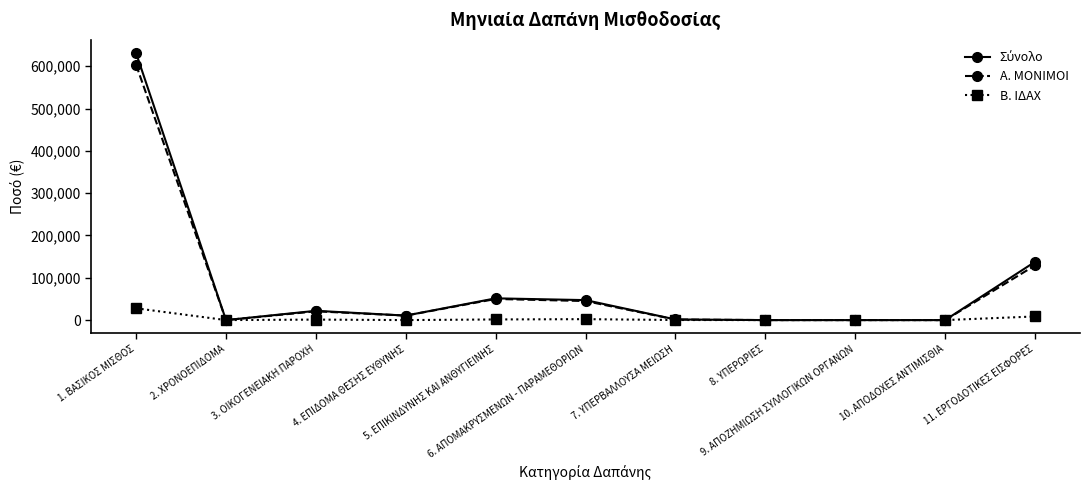

What is the maximum value shown in the chart?

630919.1